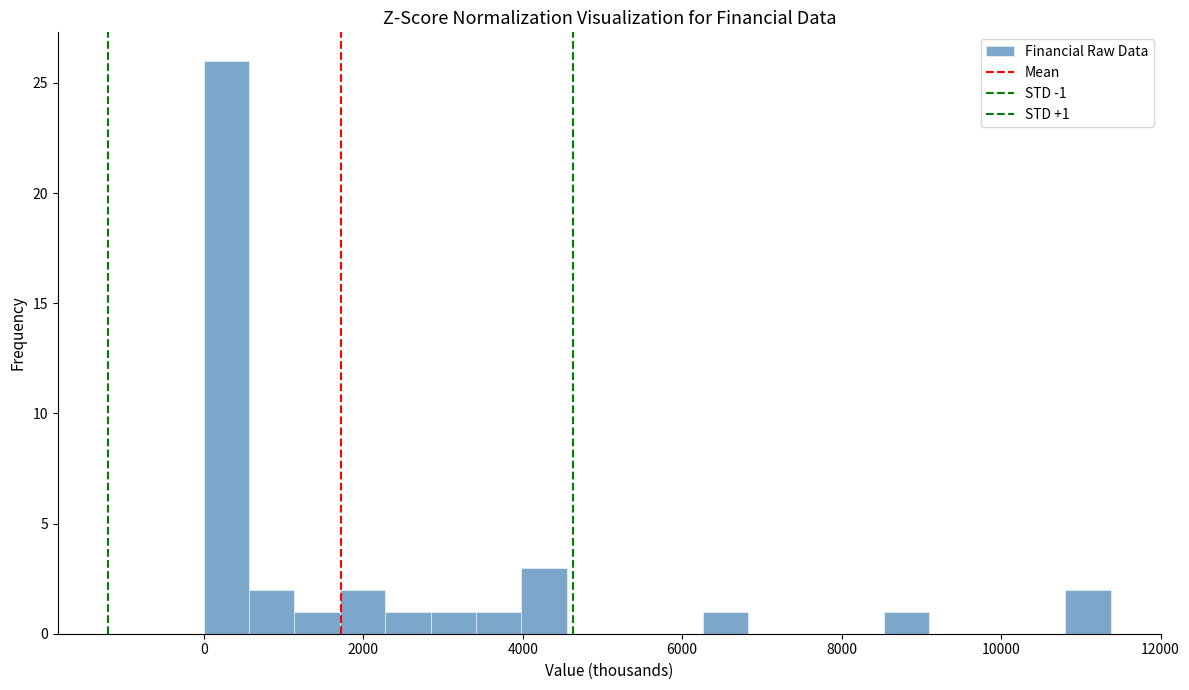

Read against the x-axis, roughly where is the centre of the tallest bar?

200